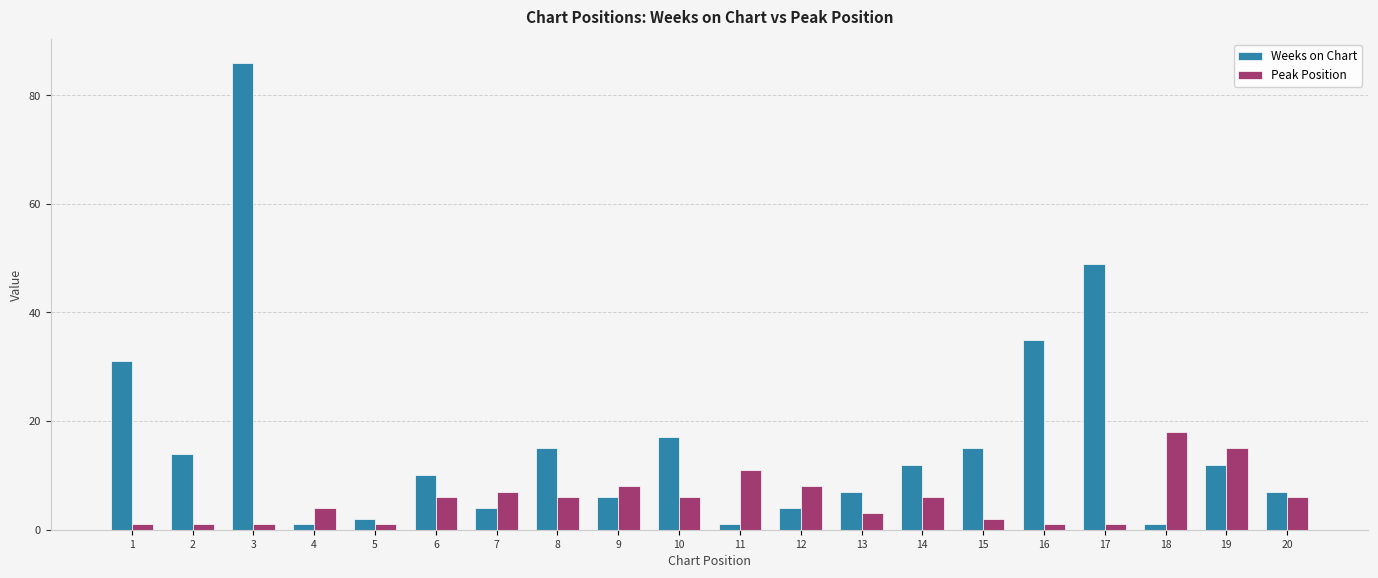

At which category is the sum across all series the highest?

3